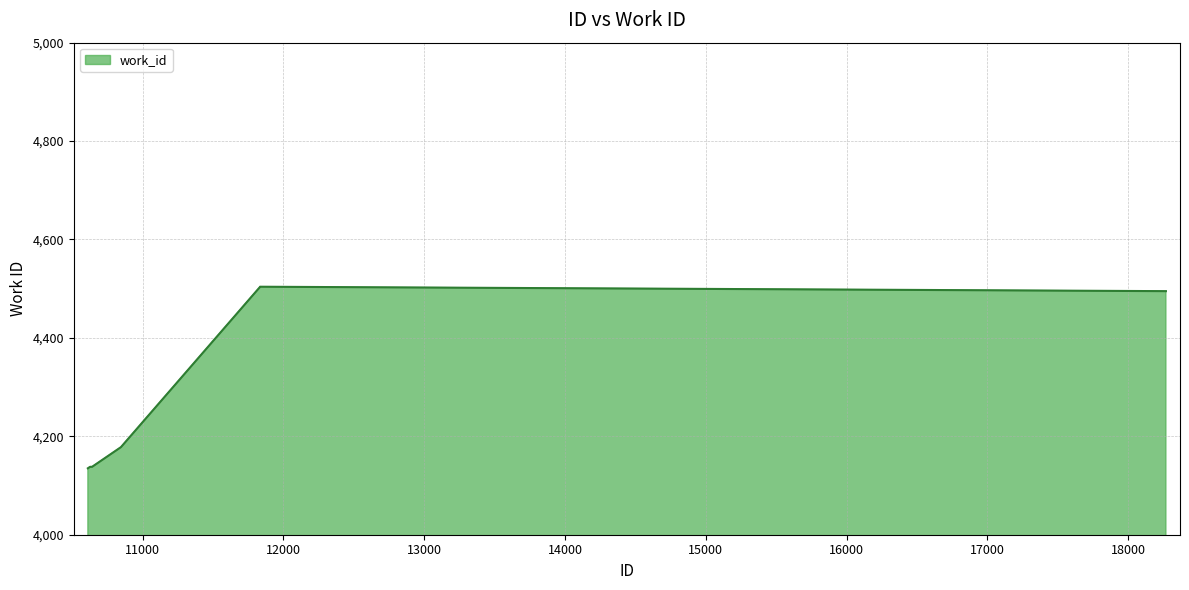

What is the difference between the maximum and minimum values?

369